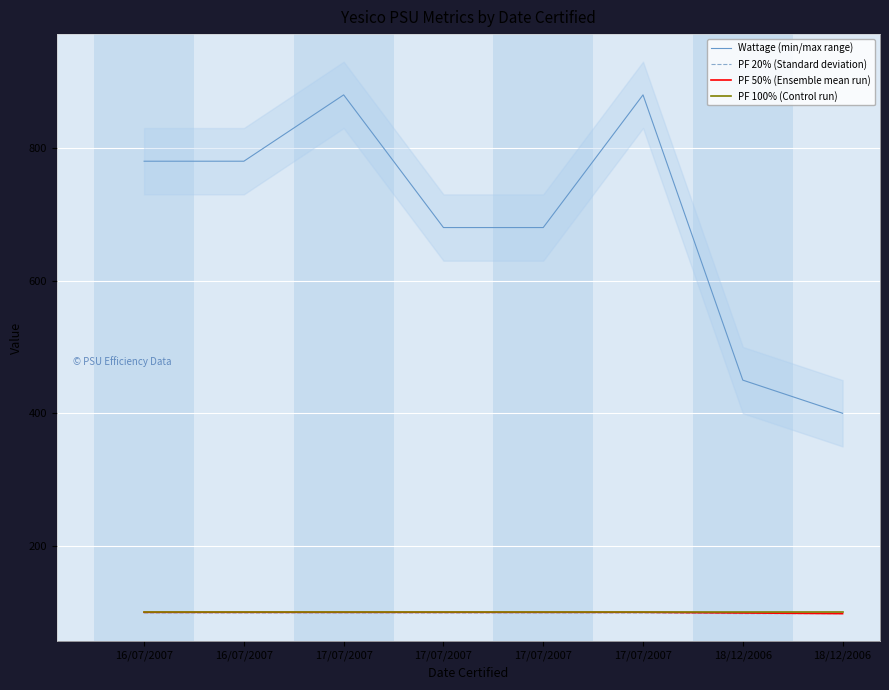

Which category has the lowest value in the PF 50% (Ensemble mean run) series?

18/12/2006